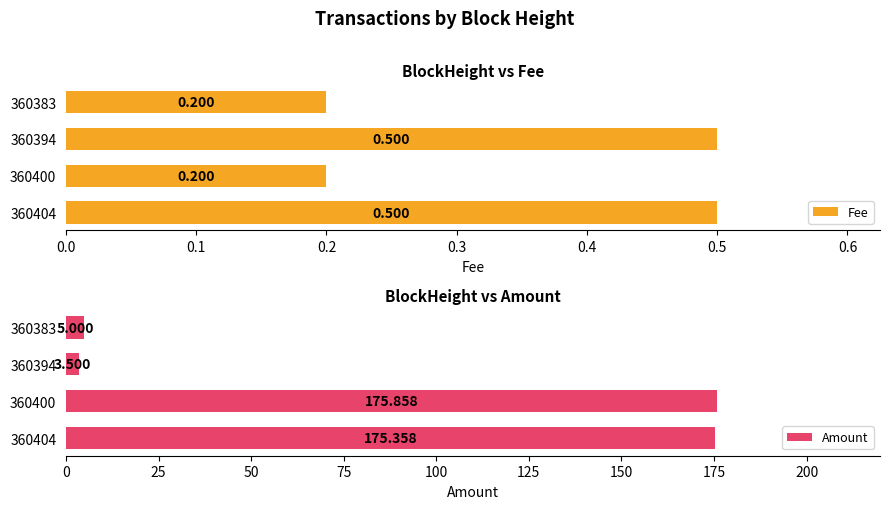

What is the difference between the Fee values at 360404 and 360383?

0.3